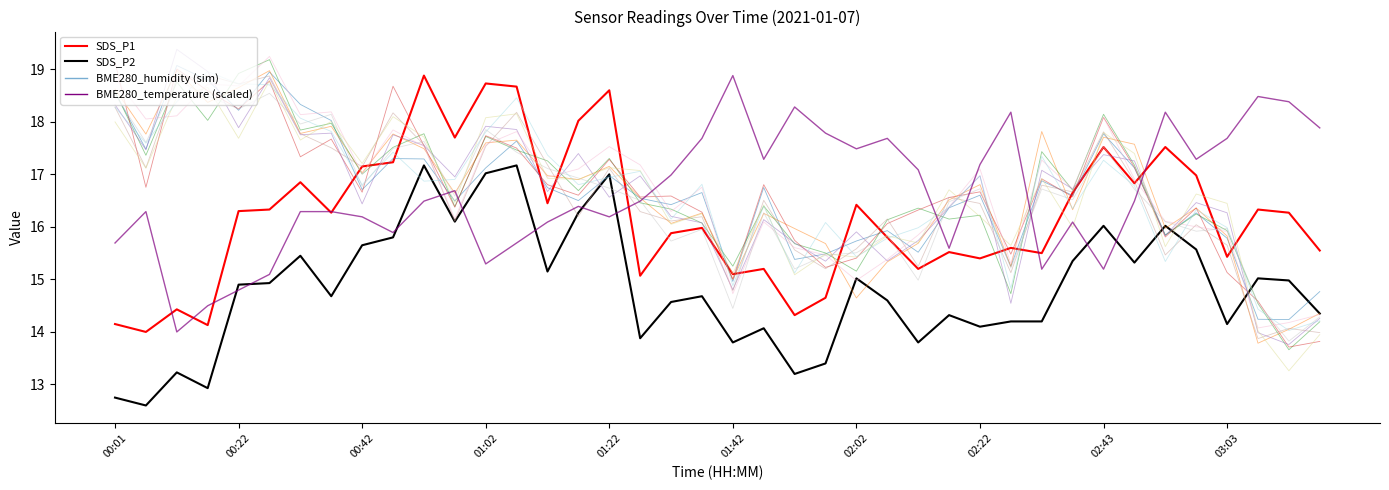

Reading right to left, list all the values displayed in this chart.

SDS_P1: 03:18=15.6	03:13=16.3	03:08=16.3	03:03=15.4	02:58=17.0	02:53=17.5	02:48=16.8	02:43=17.5	02:38=16.6	02:33=15.5	02:28=15.6	02:22=15.4	02:17=15.5	02:12=15.2	02:07=15.8	02:02=16.4	01:57=14.7	01:52=14.3	01:47=15.2	01:42=15.1	01:37=16.0	01:32=15.9	01:27=15.1	01:22=18.6	01:17=18.0	01:12=16.4	01:07=18.7	01:02=18.7	00:57=17.7	00:52=18.9	00:47=17.2	00:42=17.1	00:37=16.3	00:32=16.9	00:27=16.3	00:22=16.3	00:17=14.1	00:12=14.4	00:07=14.0	00:01=14.2
SDS_P2: 03:18=14.3	03:13=15.0	03:08=15.0	03:03=14.2	02:58=15.6	02:53=16.0	02:48=15.3	02:43=16.0	02:38=15.3	02:33=14.2	02:28=14.2	02:22=14.1	02:17=14.3	02:12=13.8	02:07=14.6	02:02=15.0	01:57=13.4	01:52=13.2	01:47=14.1	01:42=13.8	01:37=14.7	01:32=14.6	01:27=13.9	01:22=17.0	01:17=16.3	01:12=15.2	01:07=17.2	01:02=17.0	00:57=16.1	00:52=17.2	00:47=15.8	00:42=15.7	00:37=14.7	00:32=15.4	00:27=14.9	00:22=14.9	00:17=12.9	00:12=13.2	00:07=12.6	00:01=12.8
BME280_humidity: 03:18=14.0	03:13=14.1	03:08=13.9	03:03=15.7	02:58=16.0	02:53=15.5	02:48=16.9	02:43=17.8	02:38=16.7	02:33=16.8	02:28=15.1	02:22=16.4	02:17=16.6	02:12=15.2	02:07=16.1	02:02=15.6	01:57=15.2	01:52=15.6	01:47=16.5	01:42=14.8	01:37=16.2	01:32=16.1	01:27=16.3	01:22=17.1	01:17=16.2	01:12=17.2	01:07=18.2	01:02=17.5	00:57=16.1	00:52=17.6	00:47=18.2	00:42=17.1	00:37=17.5	00:32=17.8	00:27=18.9	00:22=18.7	00:17=18.9	00:12=18.8	00:07=17.1	00:01=18.3
BME280_temperature: 03:18=17.9	03:13=18.4	03:08=18.5	03:03=17.7	02:58=17.3	02:53=18.2	02:48=16.5	02:43=15.2	02:38=16.1	02:33=15.2	02:28=18.2	02:22=17.2	02:17=15.6	02:12=17.1	02:07=17.7	02:02=17.5	01:57=17.8	01:52=18.3	01:47=17.3	01:42=18.9	01:37=17.7	01:32=17.0	01:27=16.5	01:22=16.2	01:17=16.4	01:12=16.1	01:07=15.7	01:02=15.3	00:57=16.7	00:52=16.5	00:47=15.9	00:42=16.2	00:37=16.3	00:32=16.3	00:27=15.1	00:22=14.8	00:17=14.5	00:12=14.0	00:07=16.3	00:01=15.7